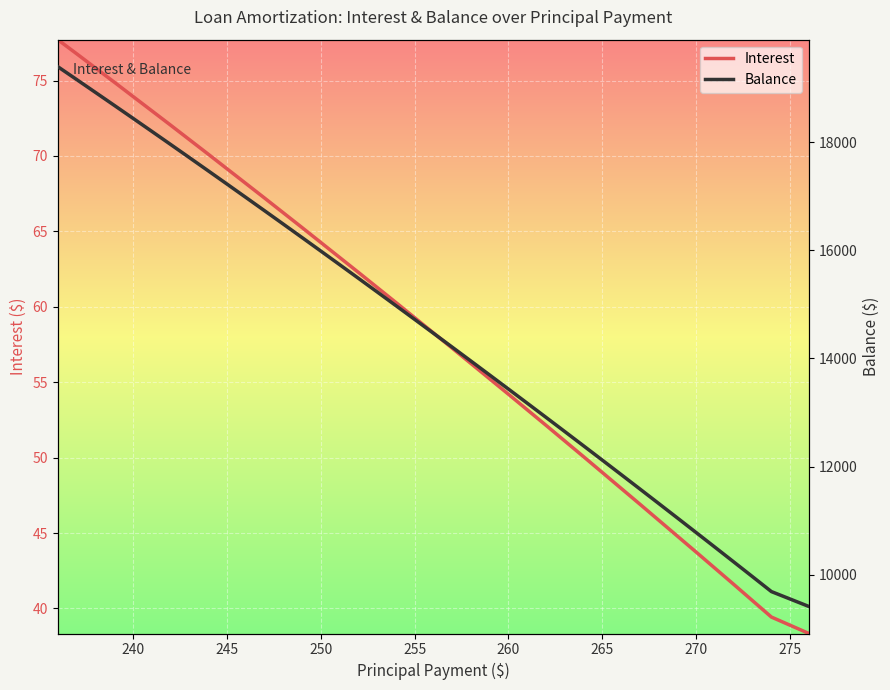

True or false: Interest has more than 2 interior local peaks.

False